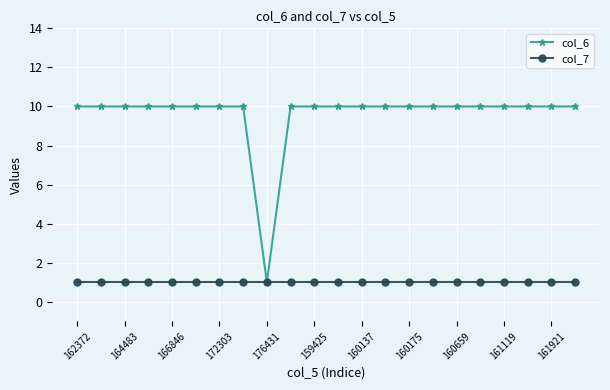

List the series in order of their peak value, highest first.

col_6, col_7